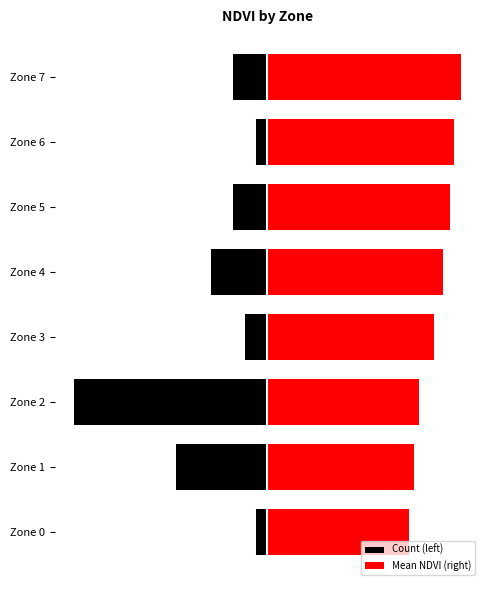

Which series has the widest spread of values?

Count (left)